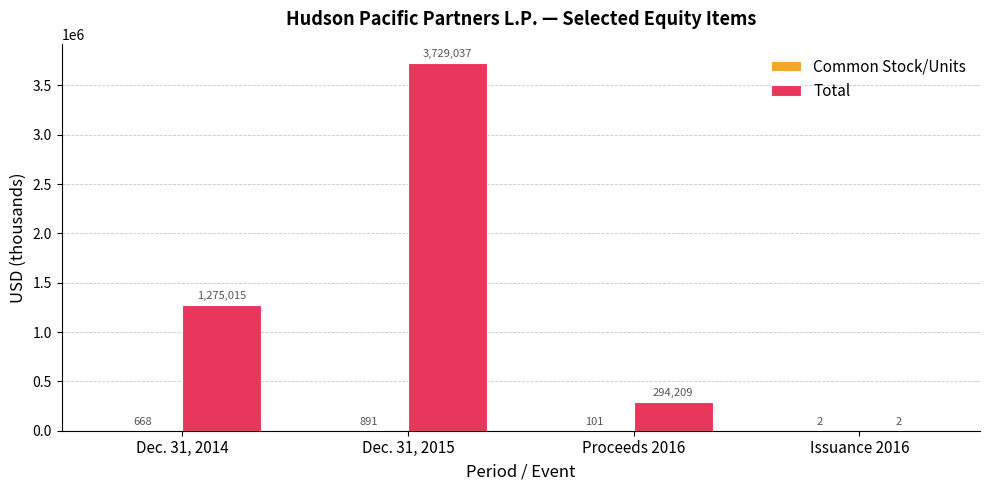

Which series changed the most between Dec. 31, 2014 and Issuance 2016?

Total